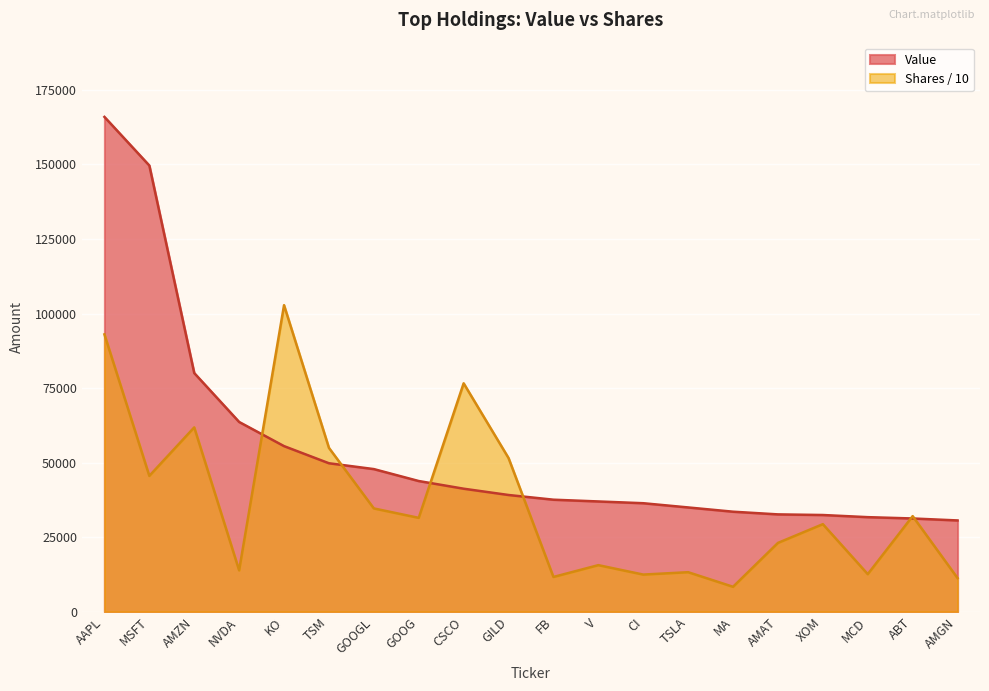

True or false: Value has more than 2 points higher than both neighbors.

False